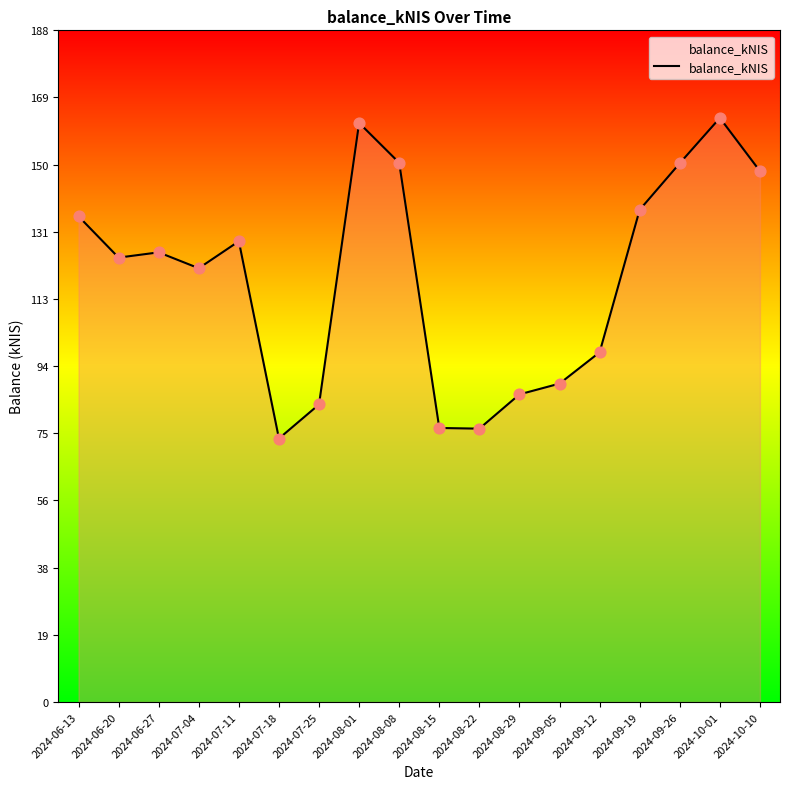

Between 2024-06-20 and 2024-06-13, which is larger?

2024-06-13